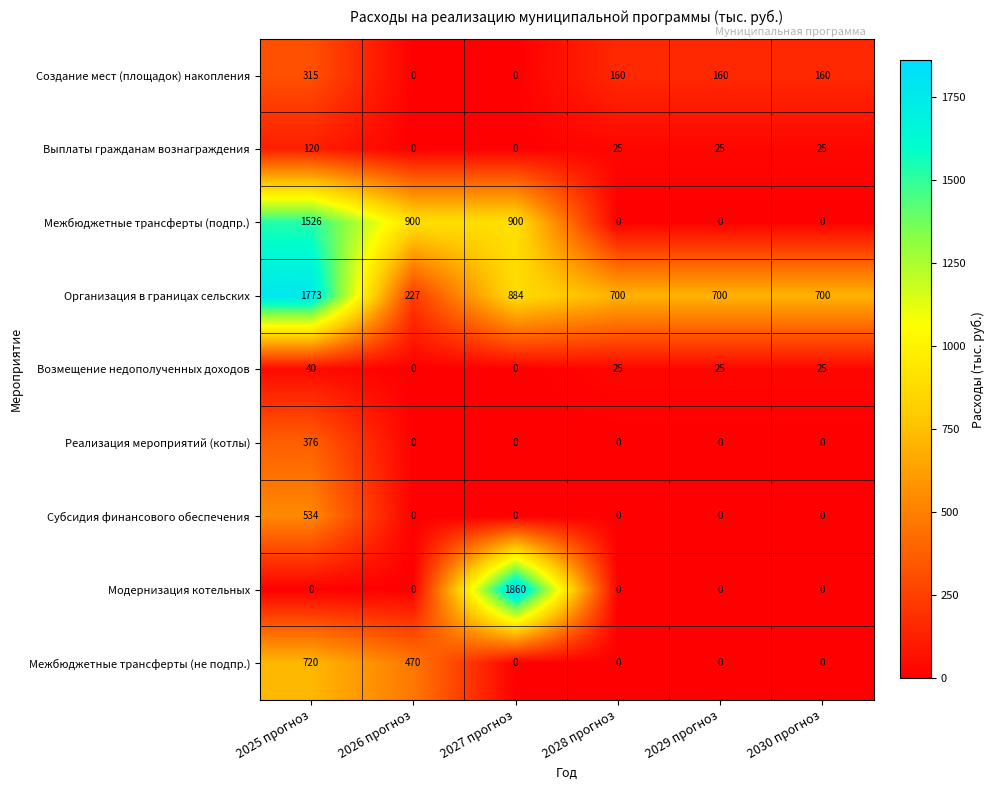

True or false: Создание мест (площадок) накопления has a value of 0 at 2026 прогноз.

True